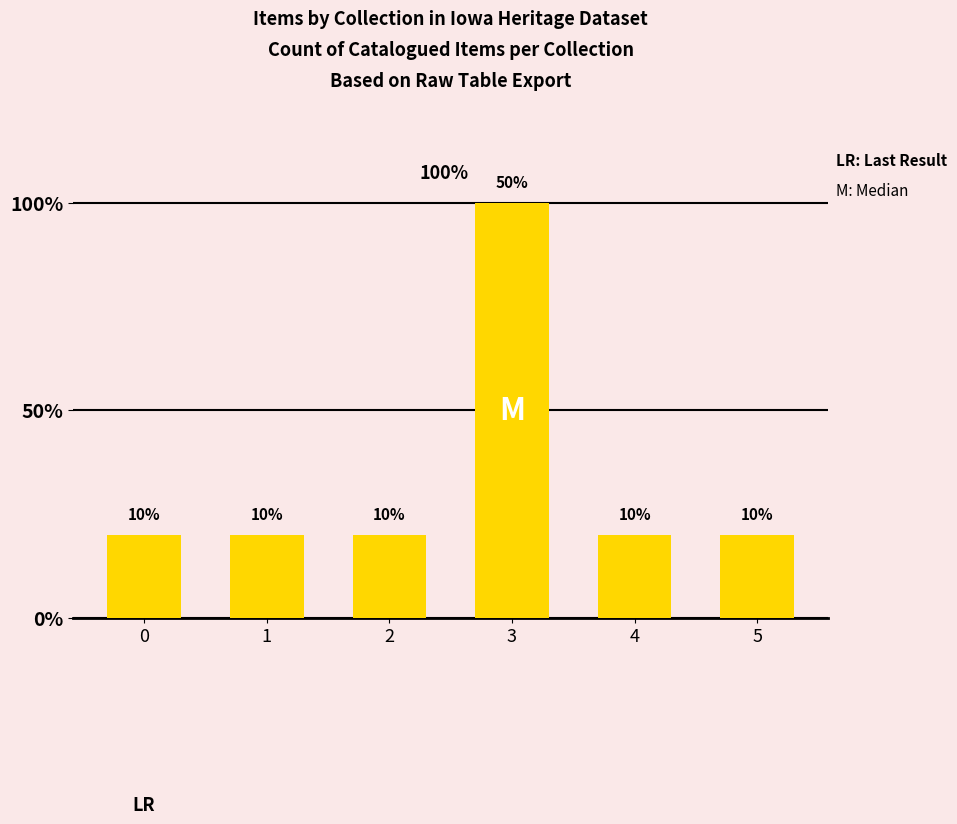

What is the ratio of the value at 0 to the value at 2?

1.0